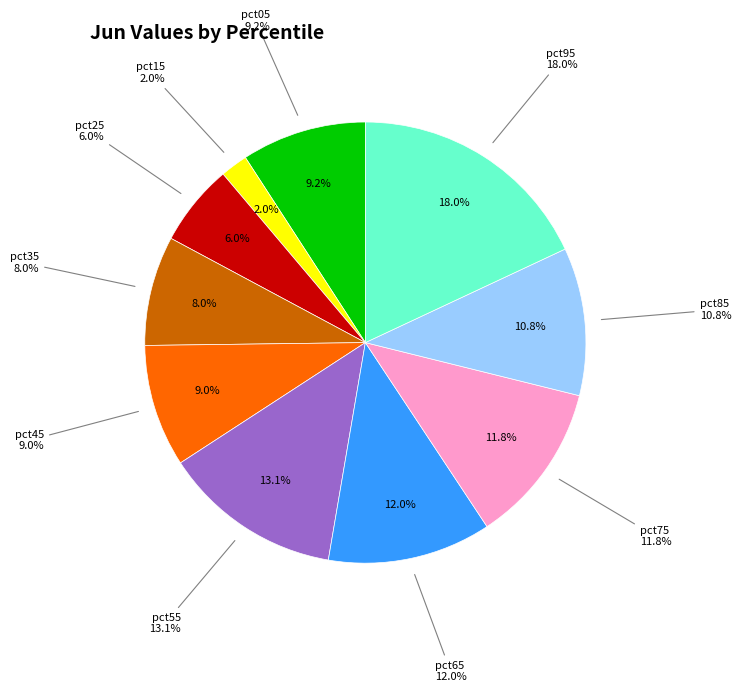

To the nearest percent, what portion does pct25 represent?

6%